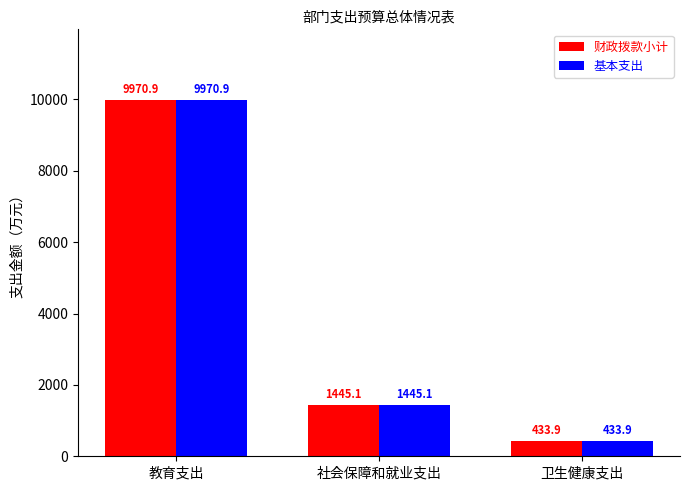

Where does the 财政拨款小计 series first go above 1445?

教育支出